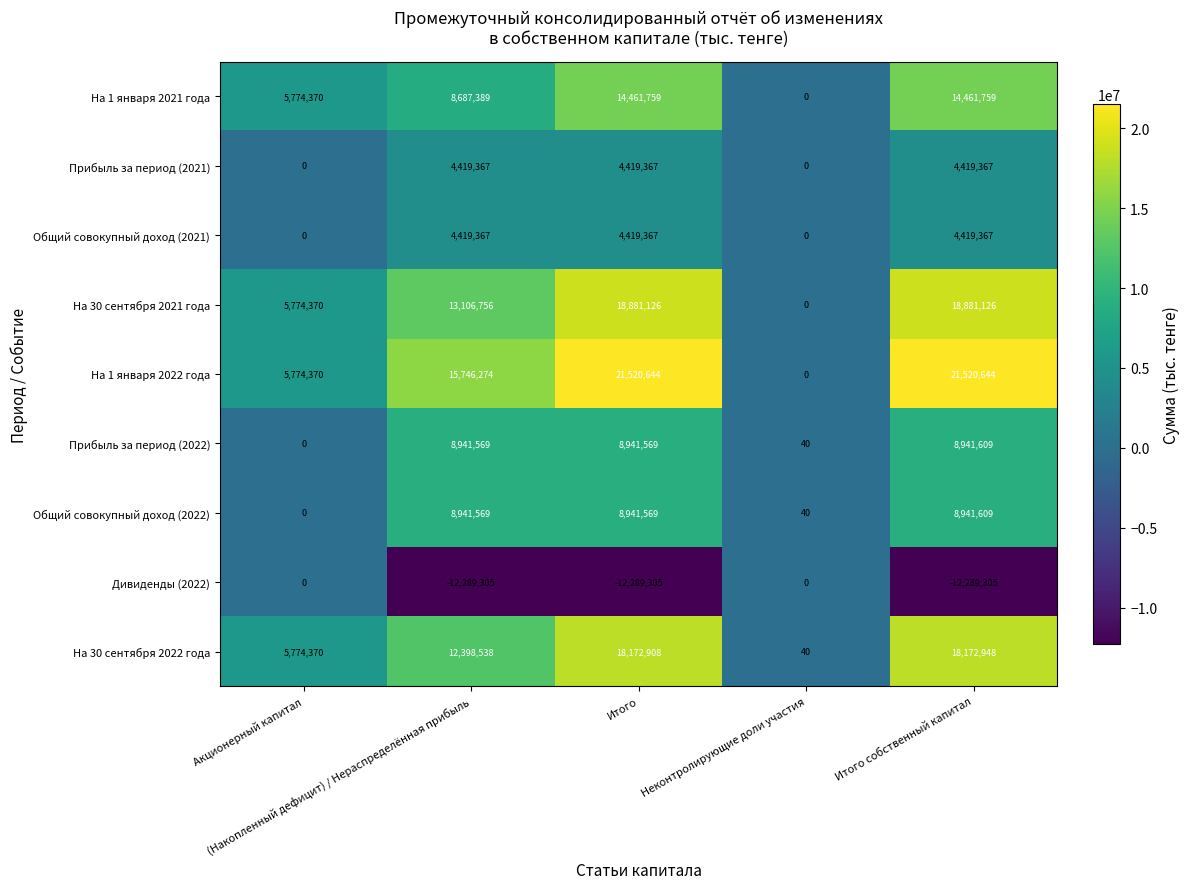

What is the difference between the highest and lowest values at Итого?

33809949